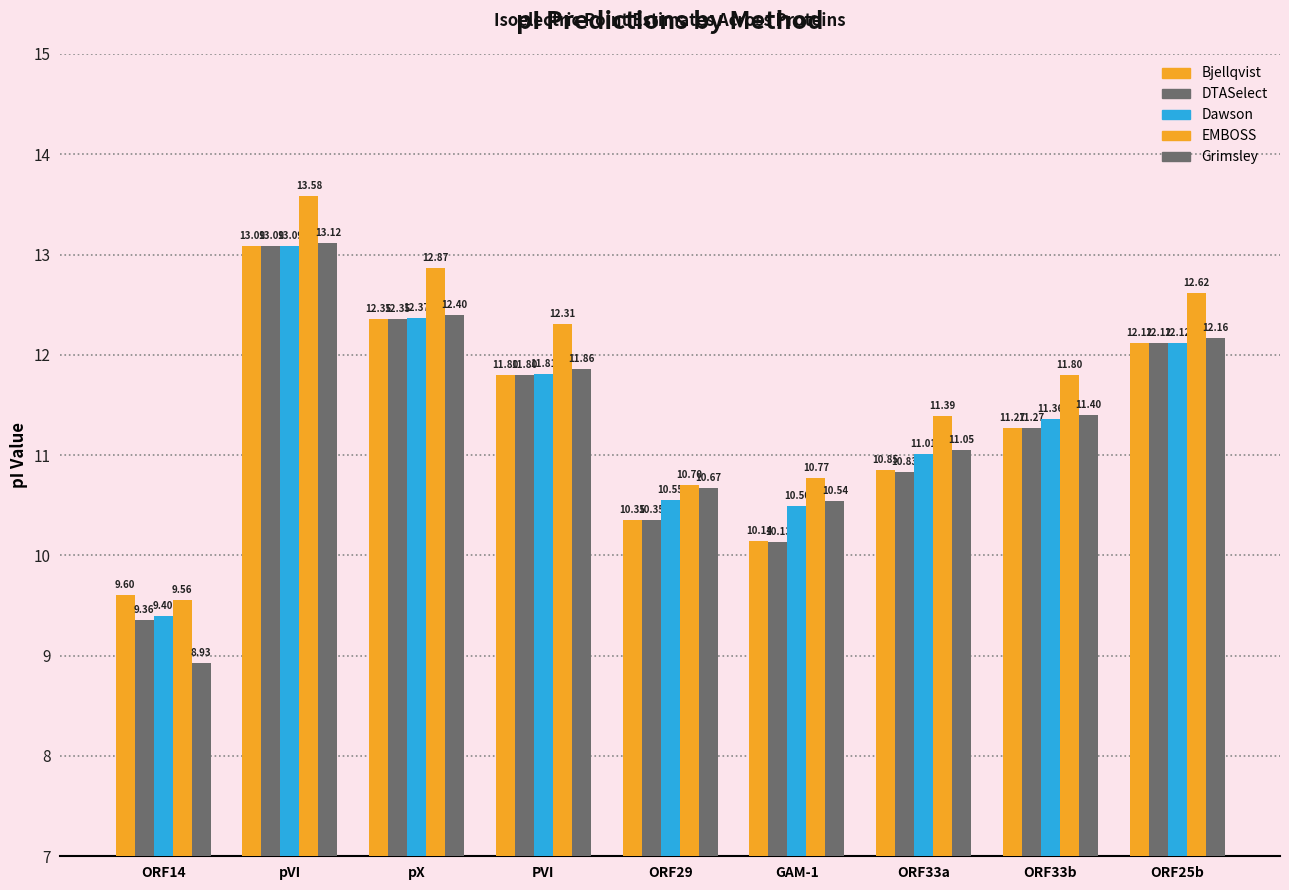

What is the difference between the maximum and minimum values in the EMBOSS series?

4.0